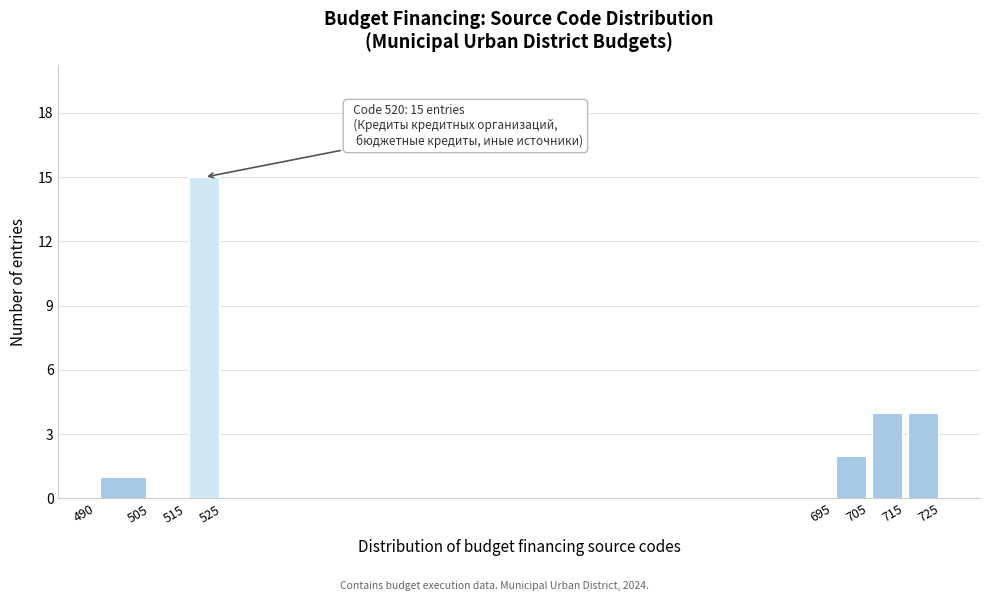

Which range on the x-axis has the tallest bar?

515 to 525